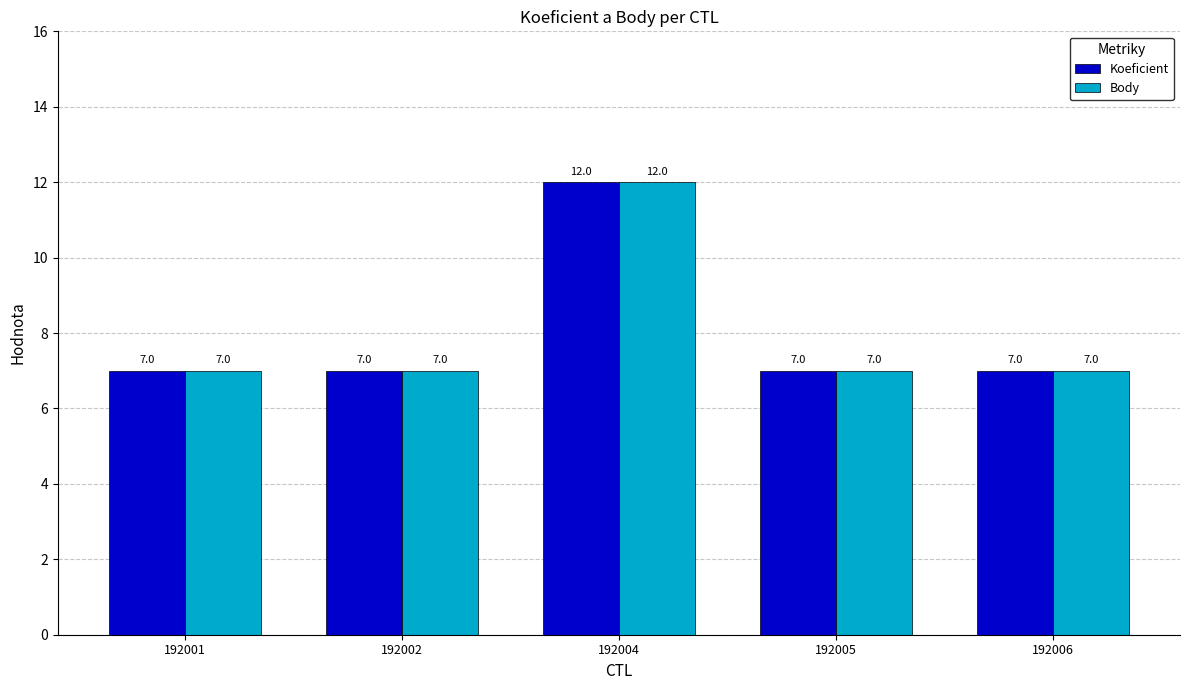

What is the sum of the Body values at 192006 and 192002?

14